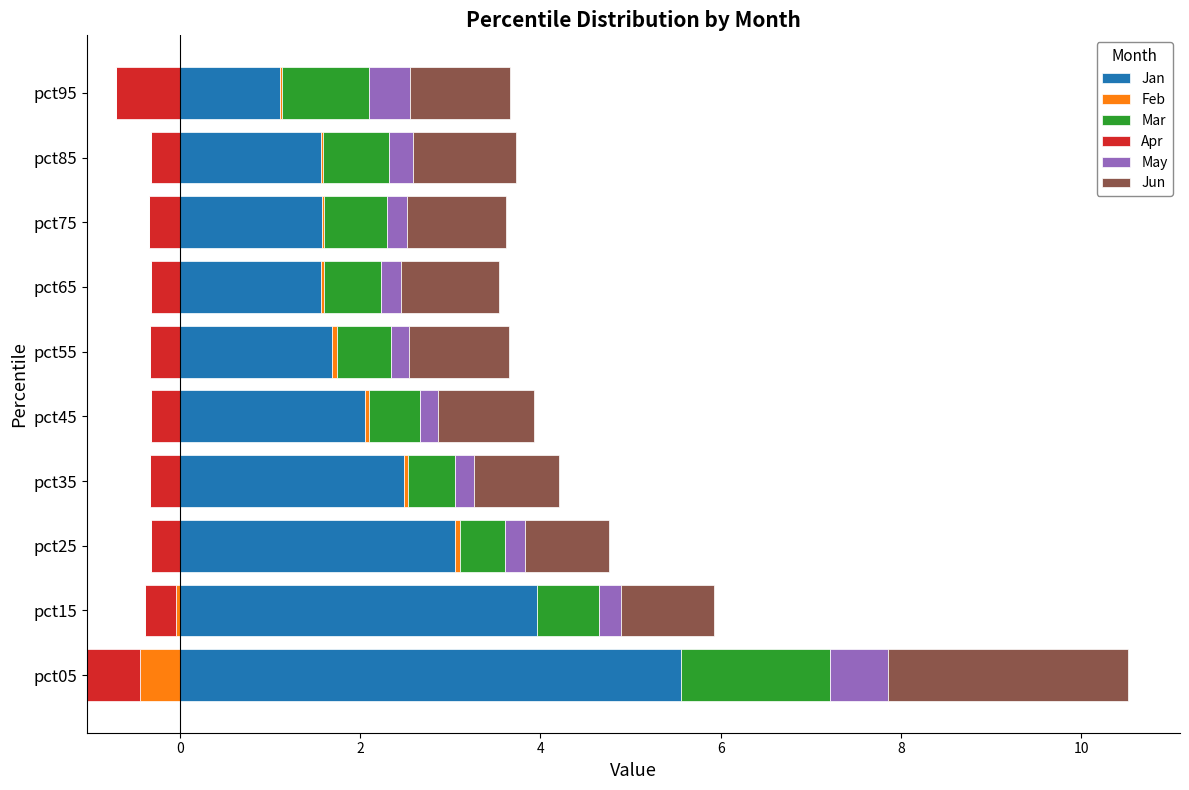

How many data points does each series have?

10